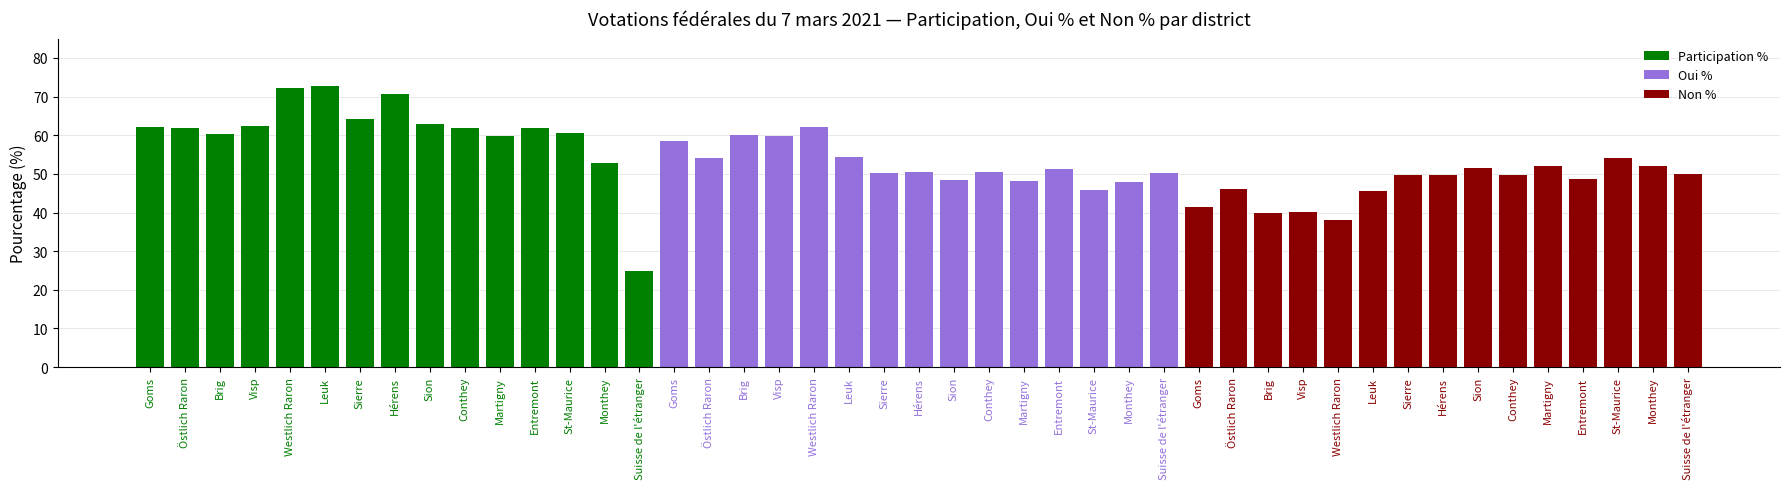

What is the label of the 11th bar from the left?

Martigny